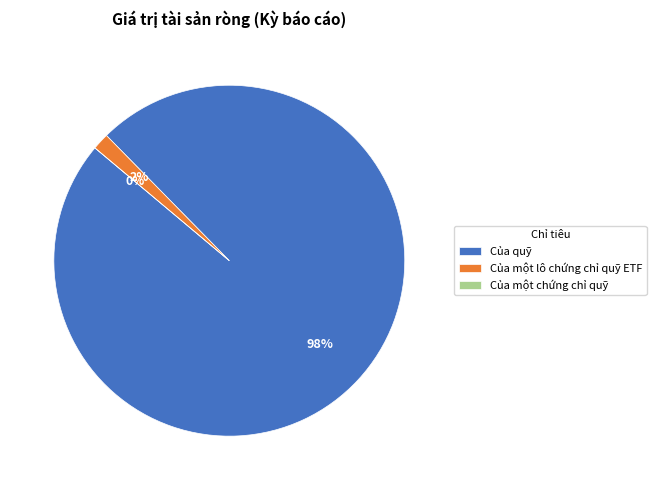

Combined, what portion of the pie is Của một lô chứng chỉ quỹ ETF and Của một chứng chỉ quỹ?

1.5%